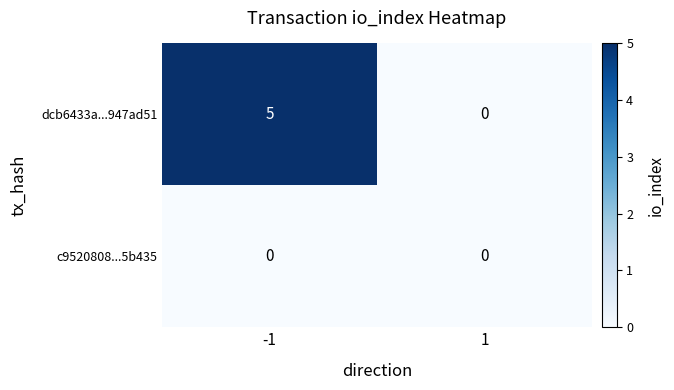

Reading right to left, what are all the values shown in this chart?

dcb6433a...947ad51: 1=0	-1=5
c9520808...5b435: 1=0	-1=0